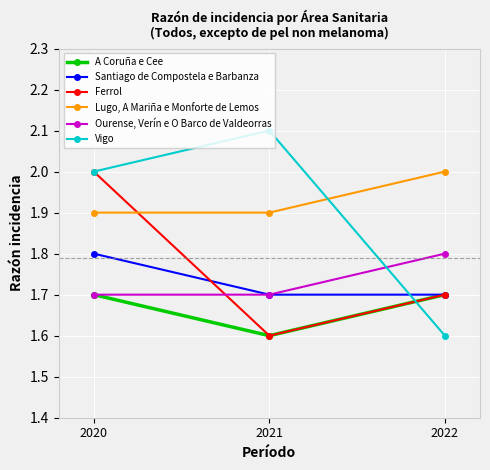

Is the value of Vigo at 2022 greater than the value of Lugo, A Mariña e Monforte de Lemos at 2020?

No